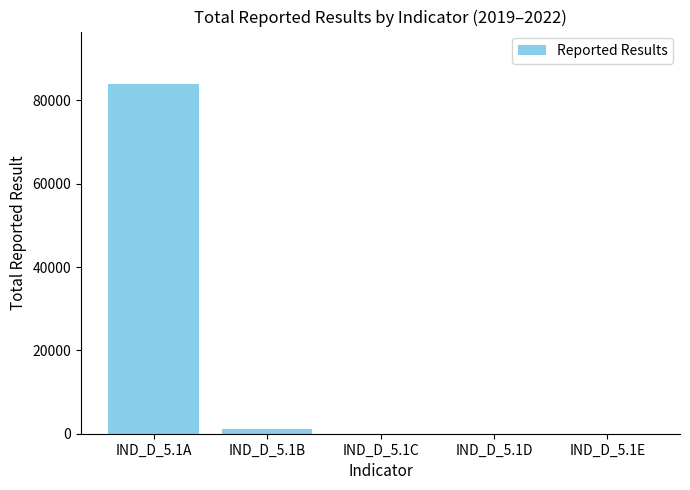

What is the maximum value shown in the chart?

83918